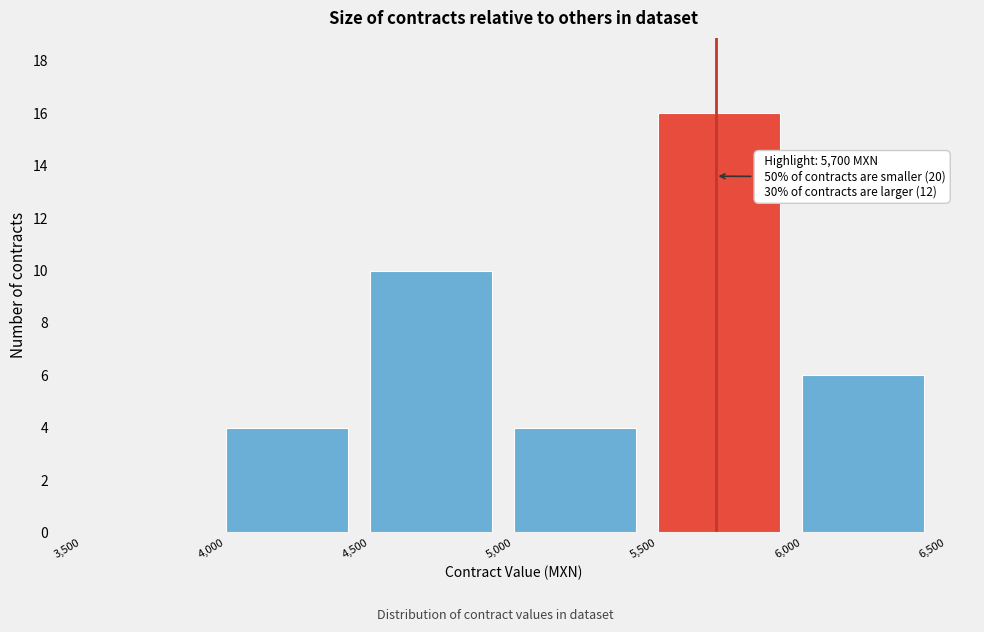

Over which range of the x-axis is the bar tallest?

5,500 to 6,000